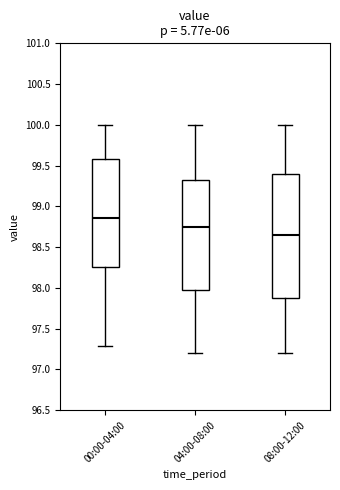

Reading left to right, read every box against the y-axis: the position of its median line, the range the box covers, and the ends of its whiskers. The values are not printed on the chart, so give them approximately, as read against the axis.

00:00-04:00: median 98.85, box 98.25 to 99.60, whiskers 97.30 to 100.00
04:00-08:00: median 98.75, box 98.00 to 99.35, whiskers 97.20 to 100.00
08:00-12:00: median 98.65, box 97.90 to 99.40, whiskers 97.20 to 100.00